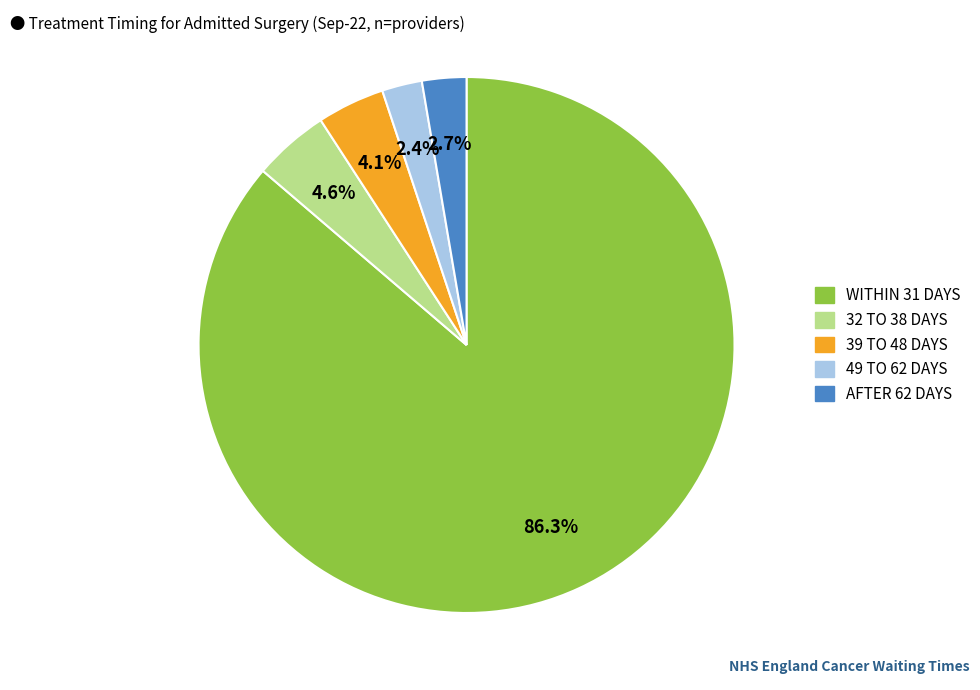

What is the largest slice in the pie chart?

WITHIN 31 DAYS